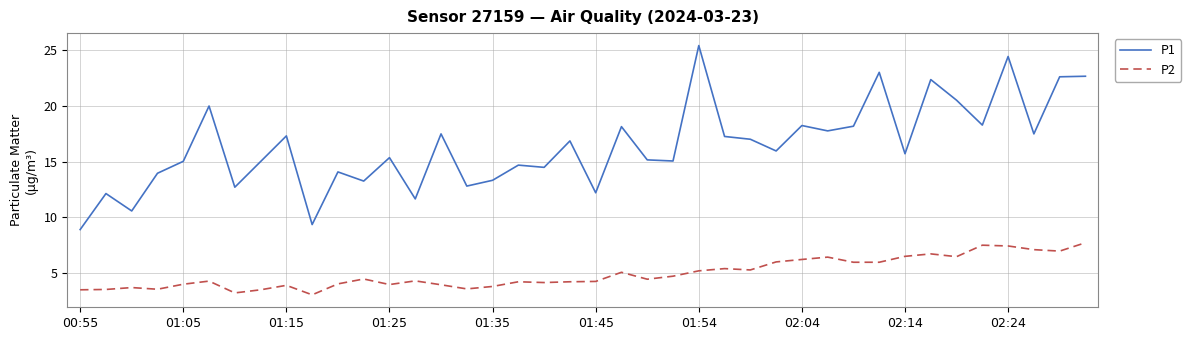

Which series has the widest spread of values?

P1